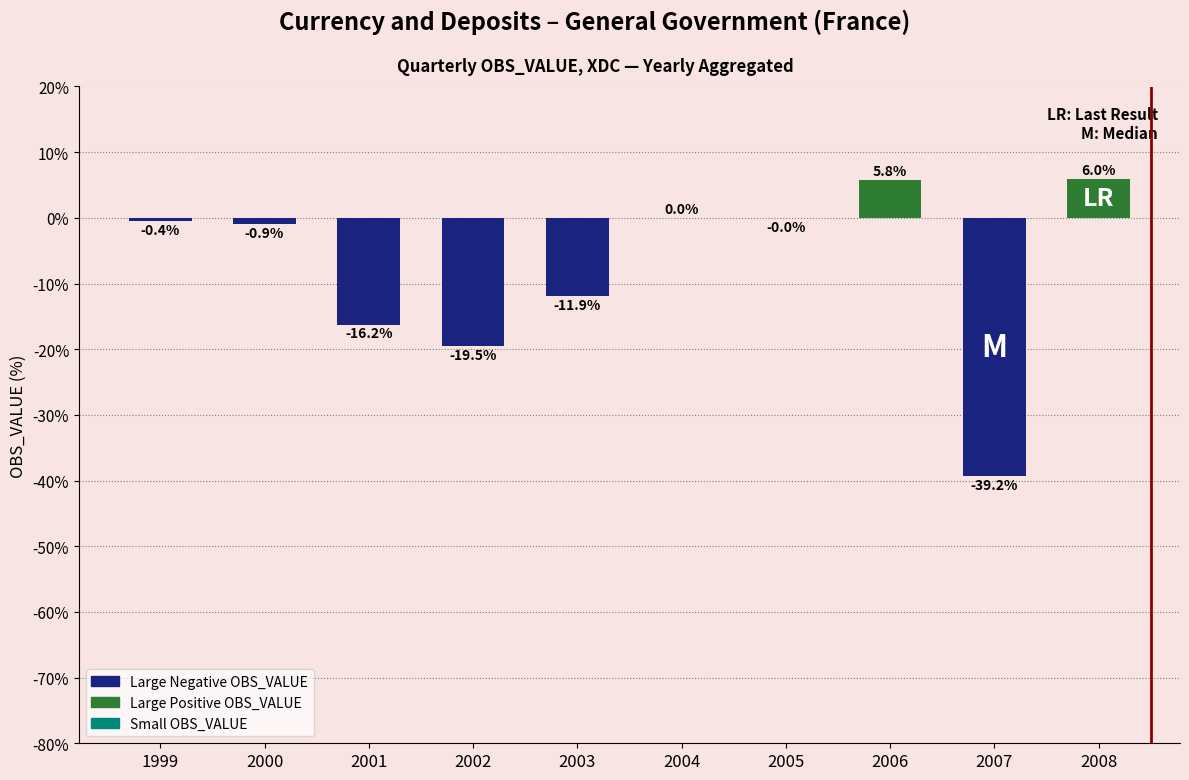

What is the change in value from 1999 to 2005?

+0.4